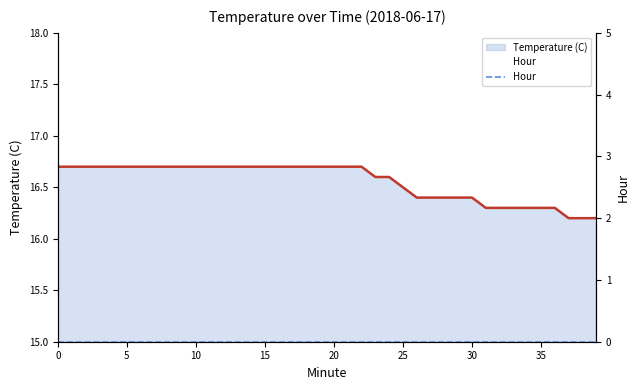

What is the maximum value shown in the chart?

16.7